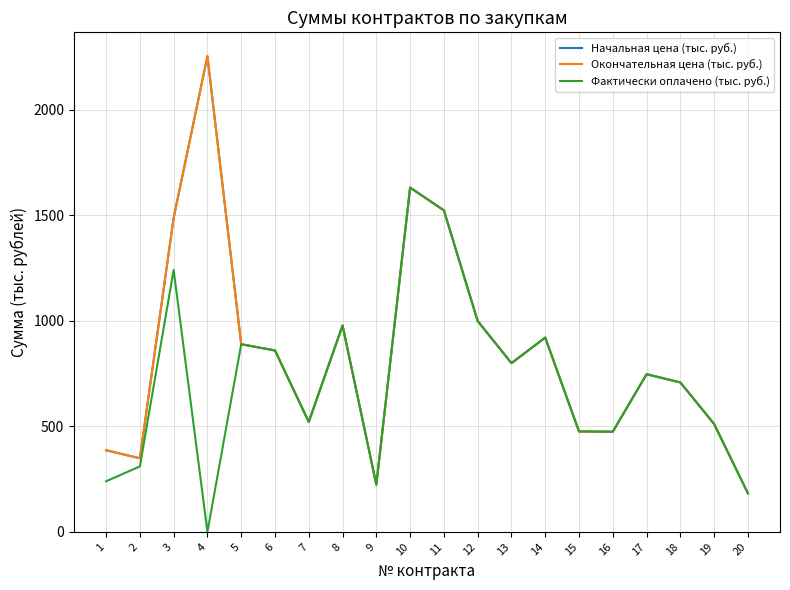

What is the difference between the maximum and second lowest values in the Окончательная цена (тыс. руб.) series?

2031.7